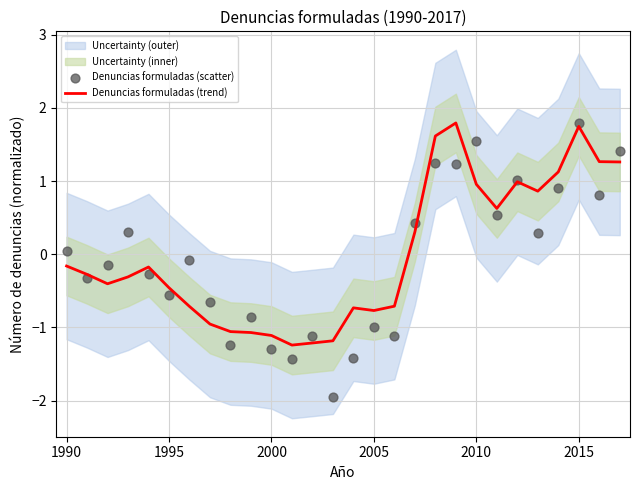

Which series contains the lowest Y value?

Denuncias formuladas (scatter)